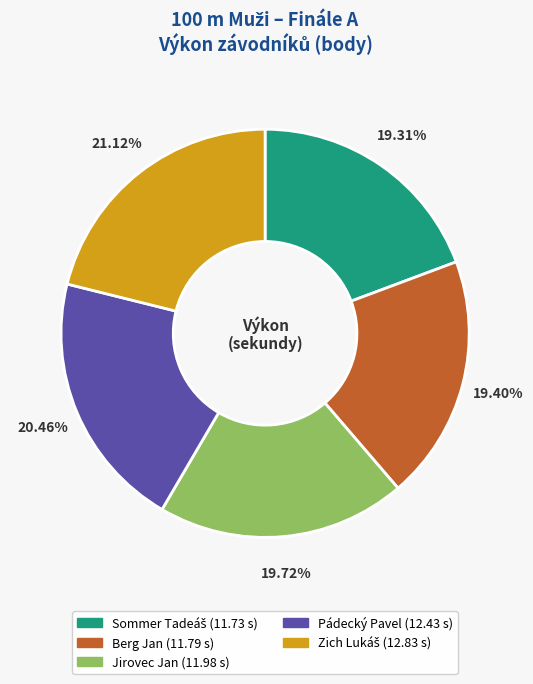

To the nearest percent, what is the difference between the largest and smallest slice percentages?

2%